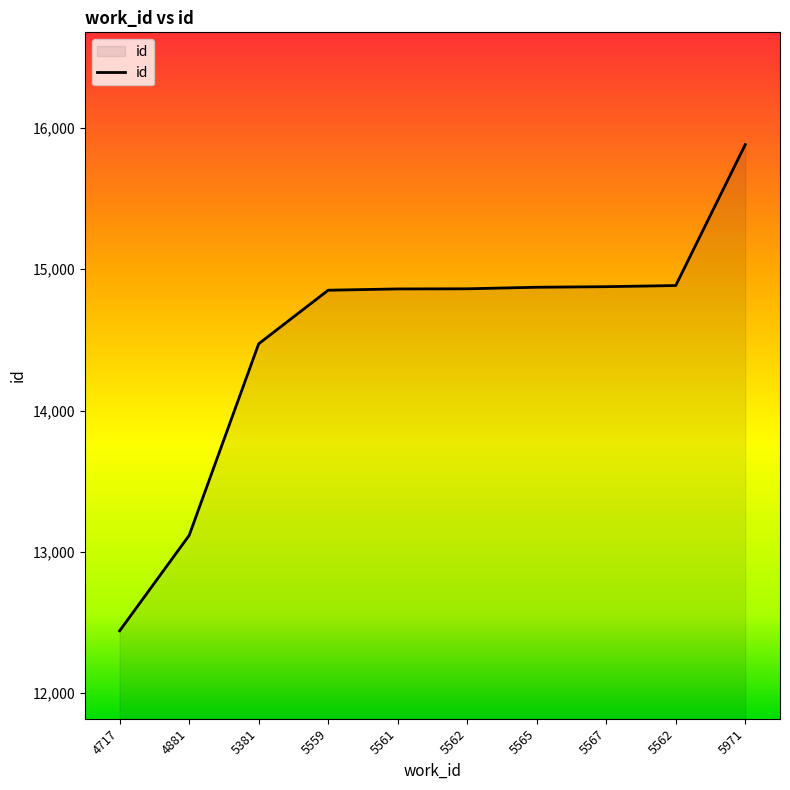

Rank the categories by value from highest to lowest.

5971, 5562, 5567, 5565, 5562, 5561, 5559, 5381, 4881, 4717